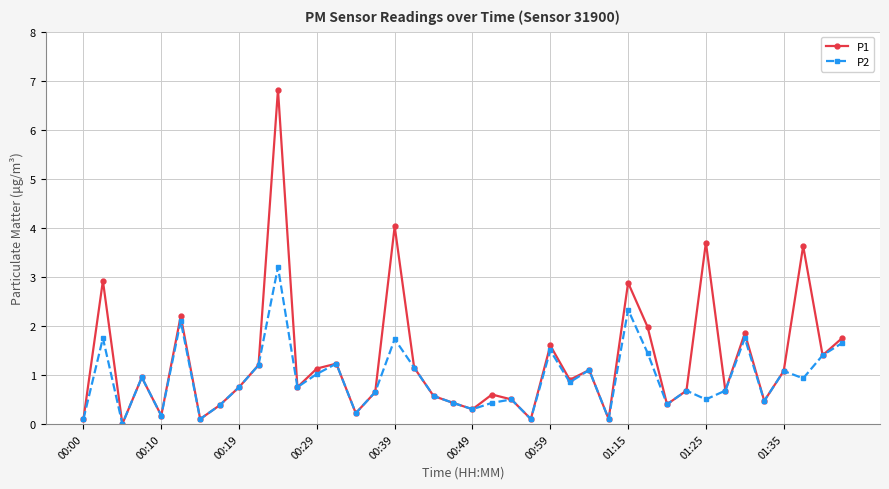

Which series has the largest range (max minus min)?

P1